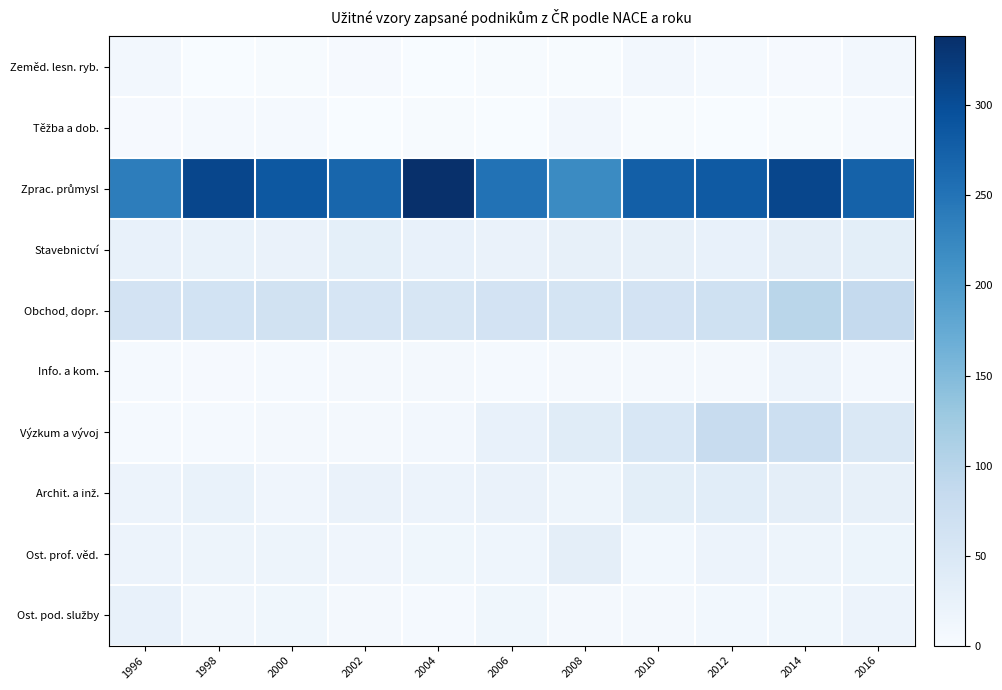

List the series in order of their peak value, highest first.

Zprac. průmysl, Obchod, dopr., Výzkum a vývoj, Archit. a inž., Stavebnictví, Ost. prof. věd., Ost. pod. služby, Info. a kom., Zeměd. lesn. ryb., Těžba a dob.